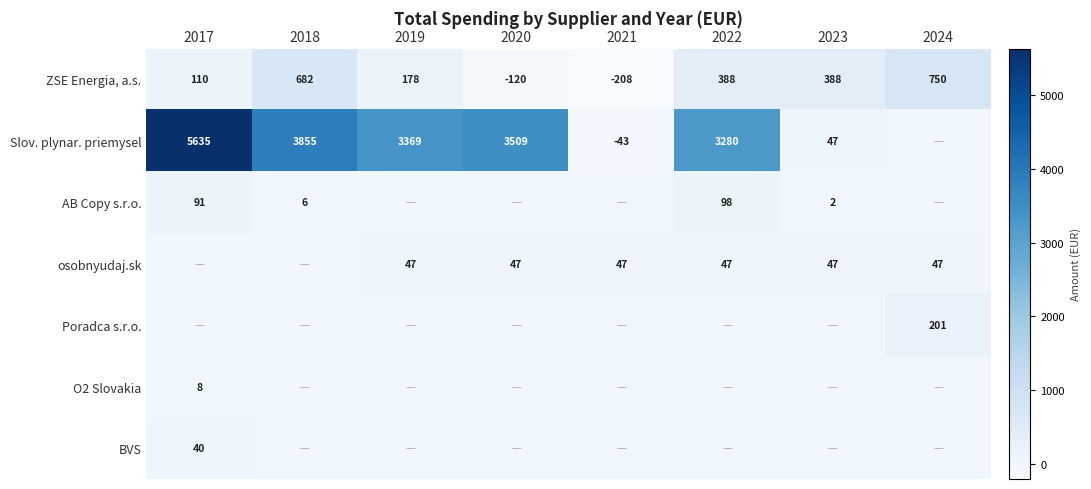

At which label does ZSE Energia, a.s. first exceed 388?

2018